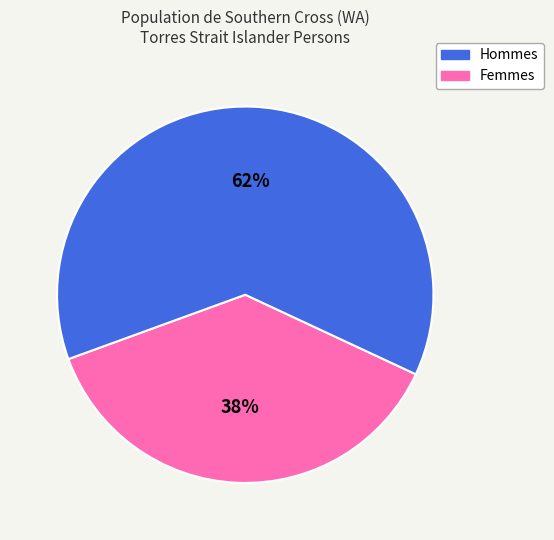

To the nearest percent, what is the average slice percentage?

50%